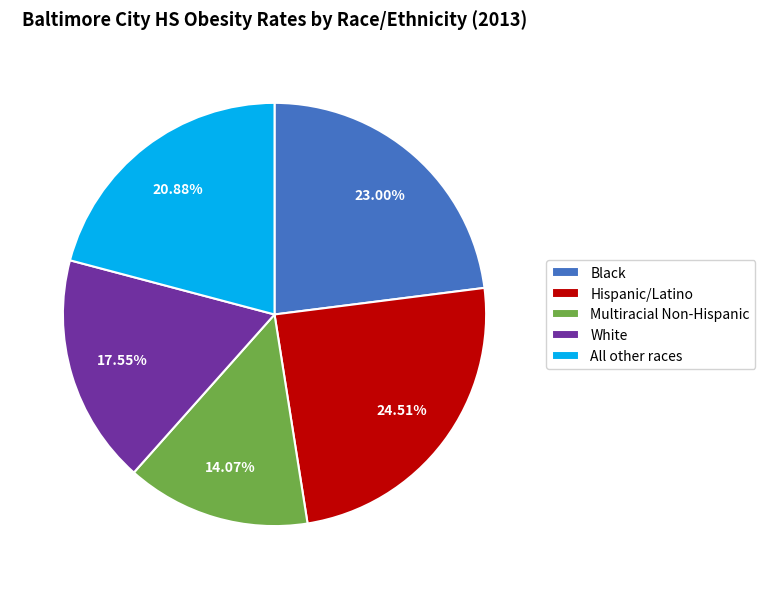

Which category has the biggest portion of the pie?

Hispanic/Latino